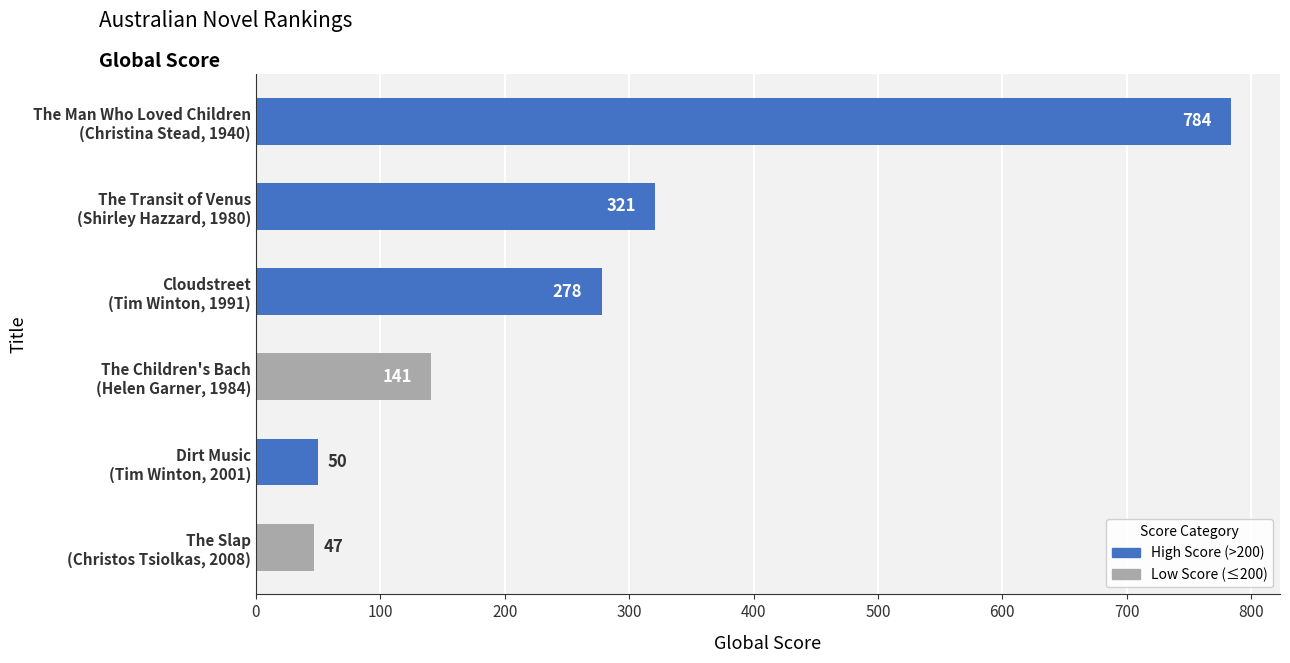

How many bars are there in total?

6